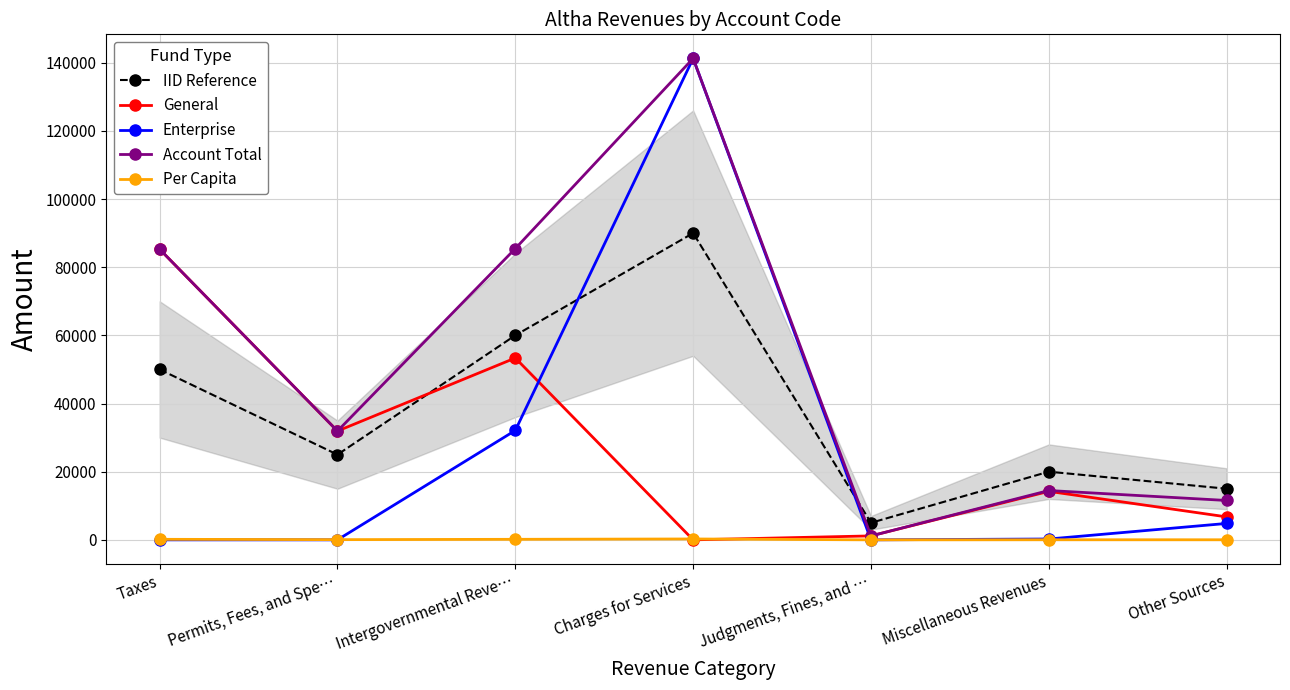

True or false: IID Reference and Per Capita intersect in this chart.

False